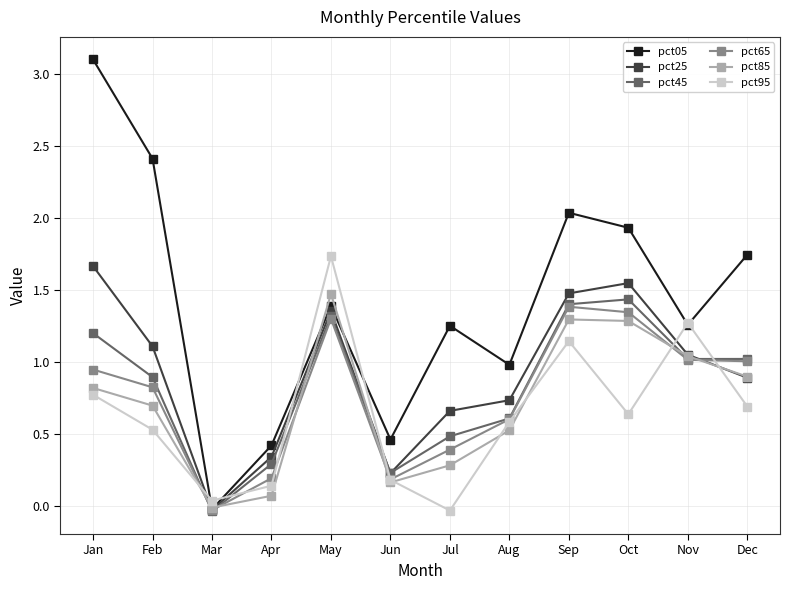

Which series has the largest range (max minus min)?

pct05